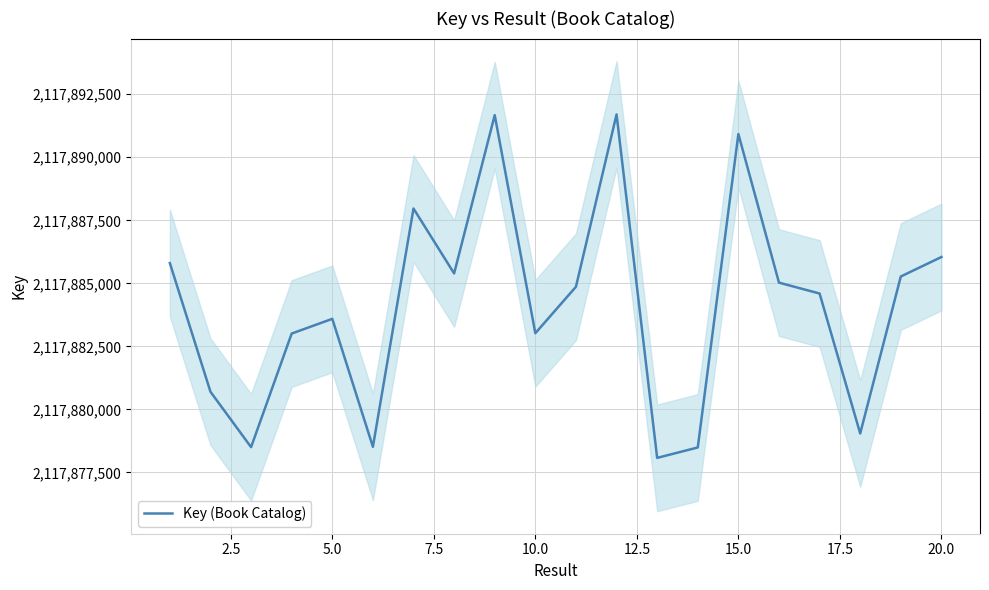

What is the difference between the maximum and minimum values?

13621